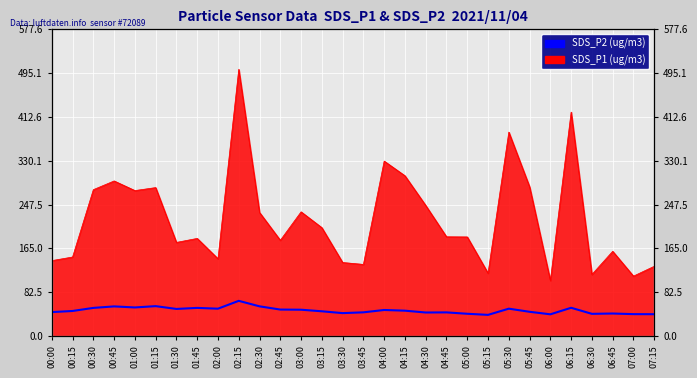

Approximately how many times larger is the value at 05:00 compared to 03:45?

0.9